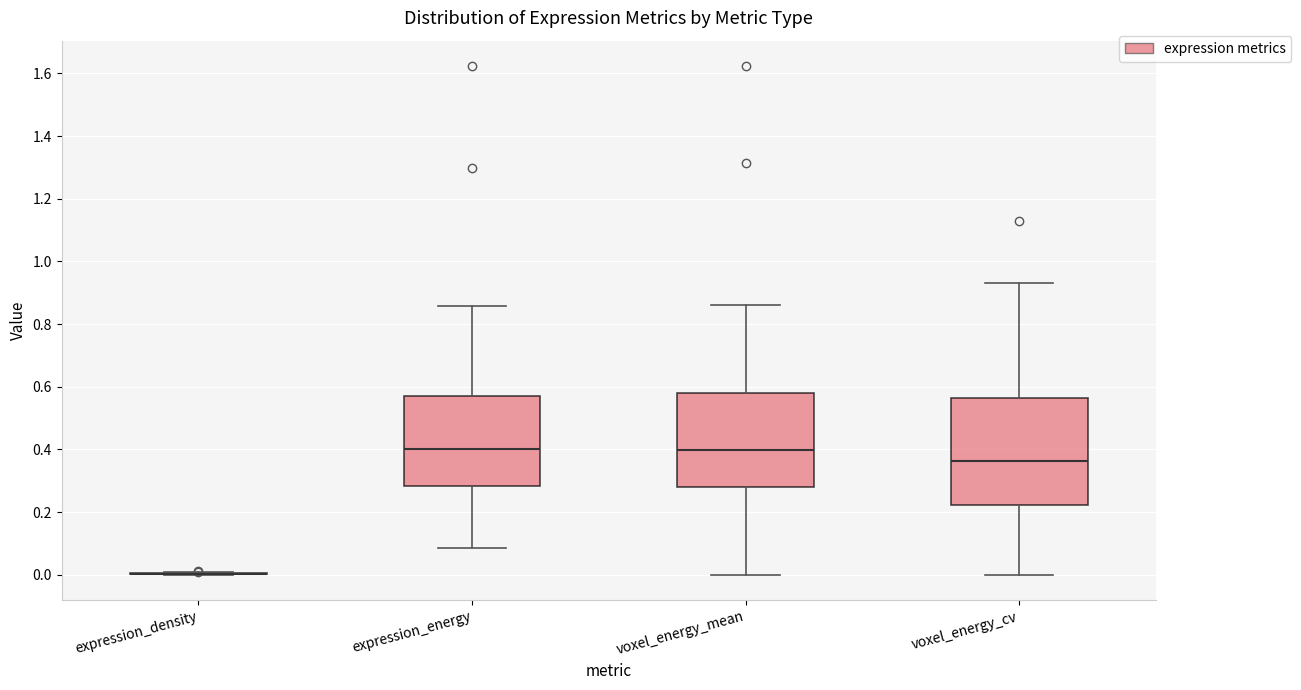

Reading left to right, read every box against the y-axis: the position of its median line, the range the box covers, and the ends of its whiskers. The values are not printed on the chart, so give them approximately, as read against the axis.

expression_density: box collapsed to a line at 0.00, whiskers 0.00 to 0.00
expression_energy: median 0.40, box 0.28 to 0.56, whiskers 0.08 to 0.86
voxel_energy_mean: median 0.40, box 0.28 to 0.58, whiskers 0.00 to 0.86
voxel_energy_cv: median 0.36, box 0.22 to 0.56, whiskers 0.00 to 0.94